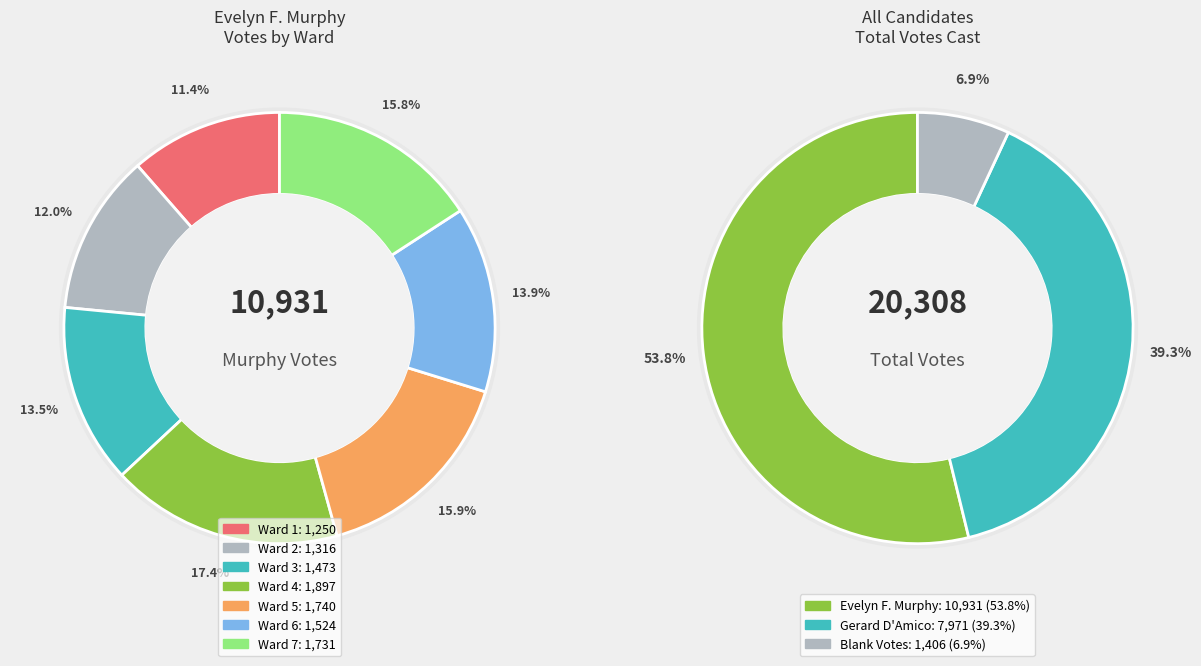

Is there a majority slice in this chart?

No